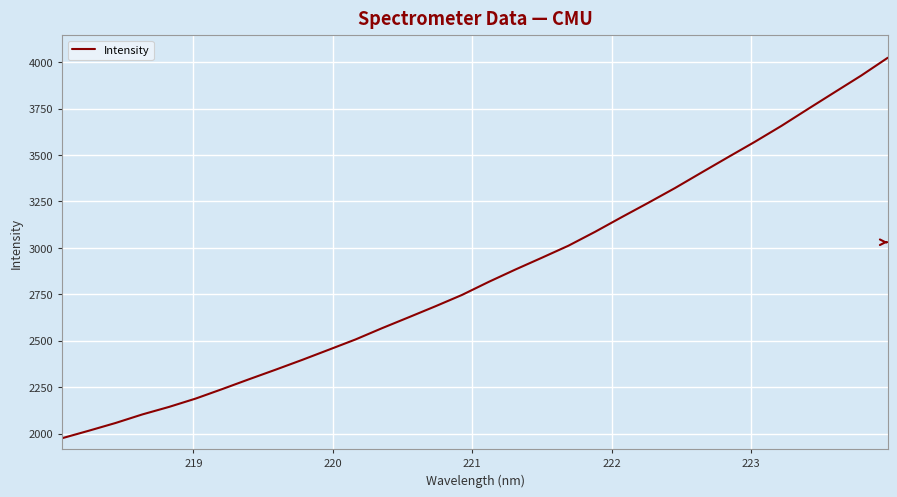

What is the difference between the maximum and minimum values?

2047.9